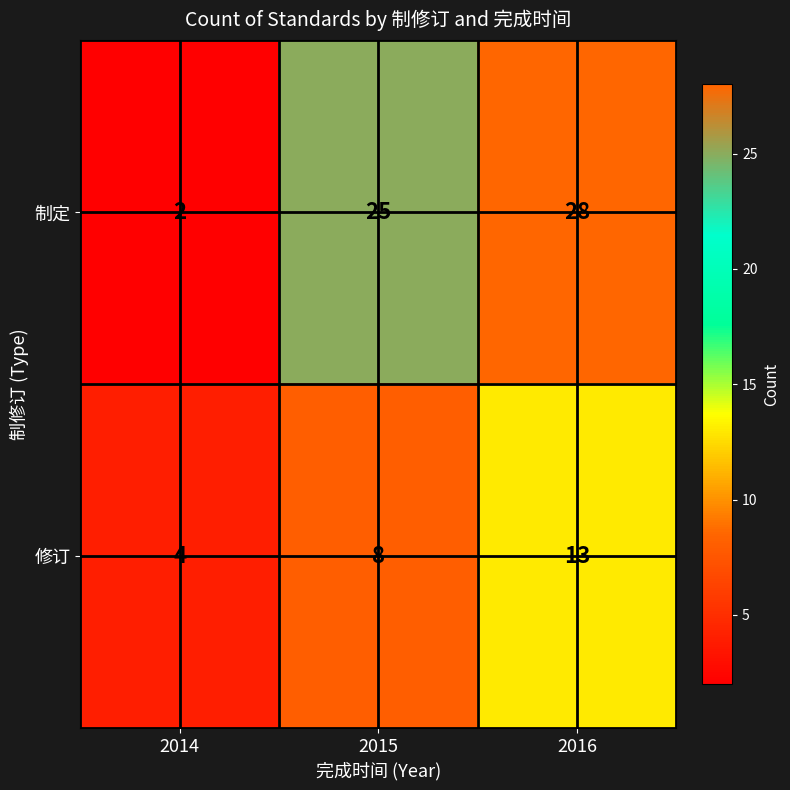

At which category is the sum across all series the highest?

2016